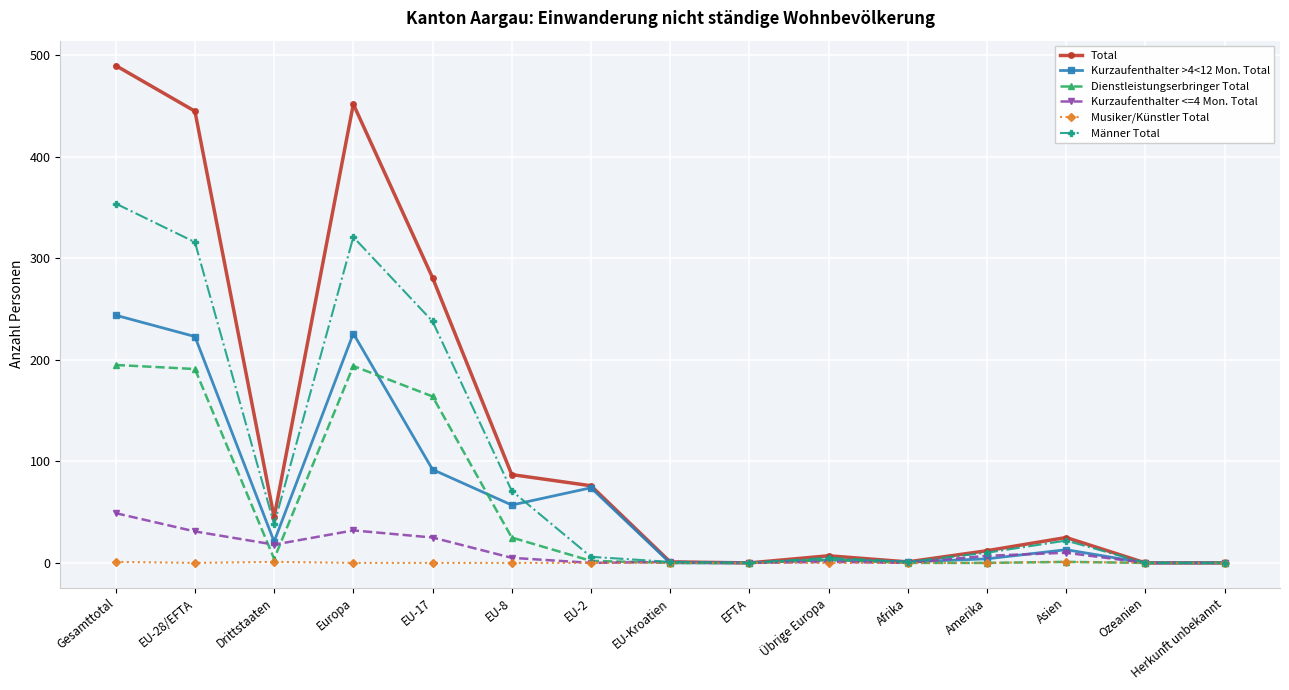

What is the difference between the highest and lowest values at EU-Kroatien?

1